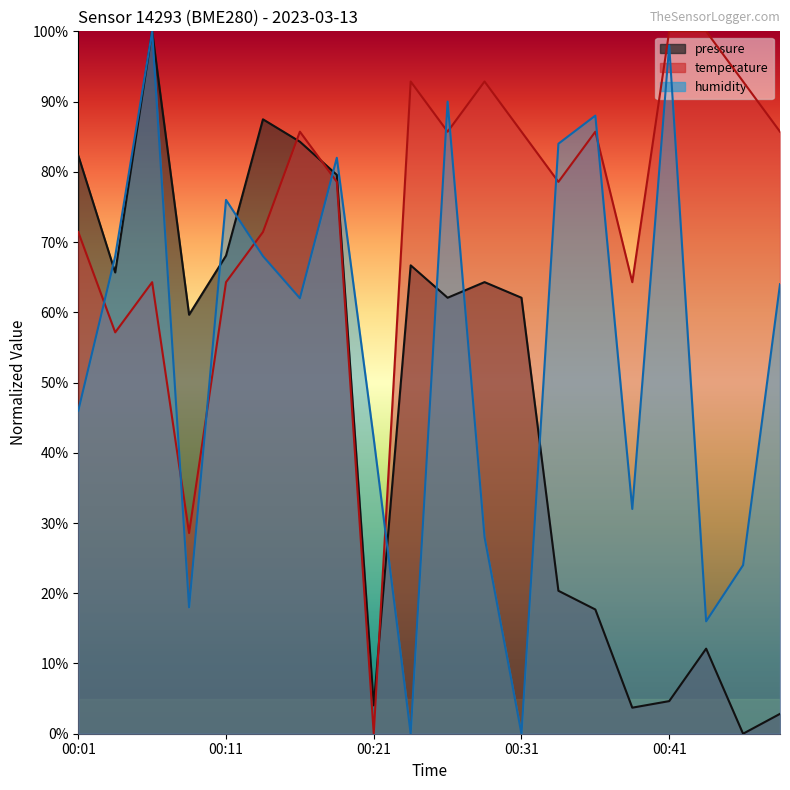

Reading left to right, what are all the values shown in this chart?

pressure: 82.3	65.7	100.0	59.7	68.1	87.5	84.3	79.6	4.0	66.7	62.1	64.3	62.1	20.4	17.7	3.7	4.6	12.1	0.0	2.8
temperature: 71.4	57.1	64.3	28.6	64.3	71.4	85.7	78.6	0.0	92.9	85.7	92.9	85.7	78.6	85.7	64.3	100.0	100.0	92.9	85.7
humidity: 46.0	68.0	100.0	18.0	76.0	68.0	62.0	82.0	42.0	0.0	90.0	28.0	0.0	84.0	88.0	32.0	98.0	16.0	24.0	64.0